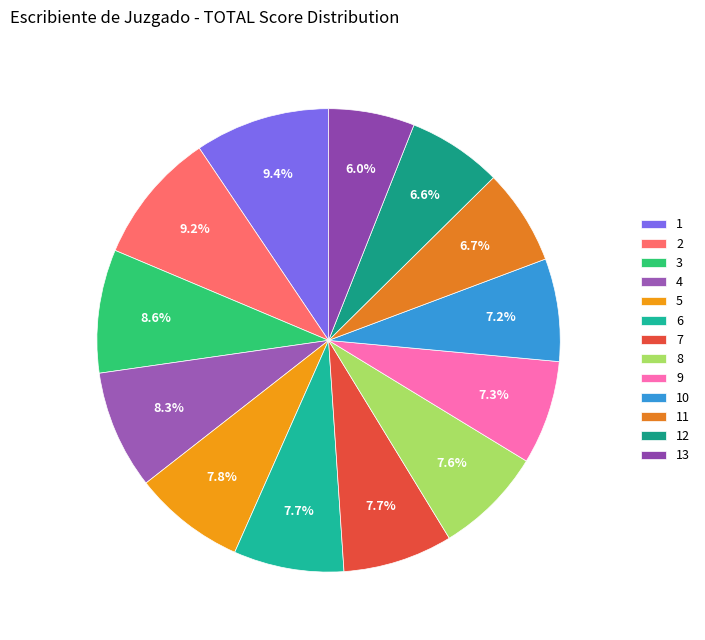

Which slice is the smallest?

13